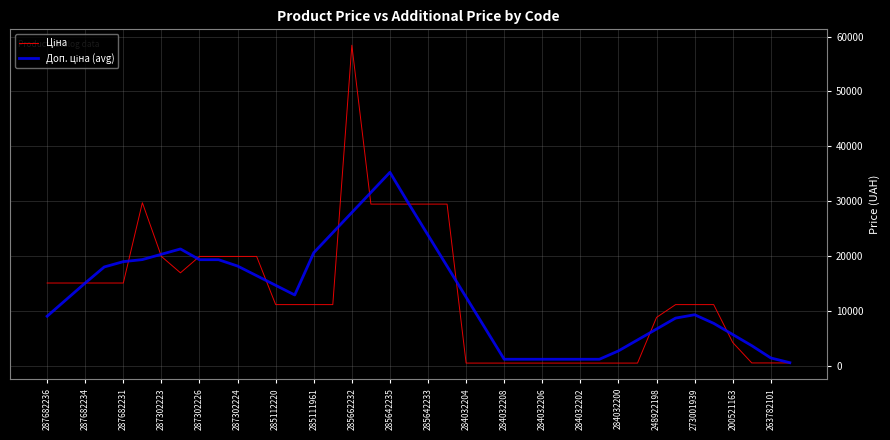

At which category is the sum across all series the highest?

285662232